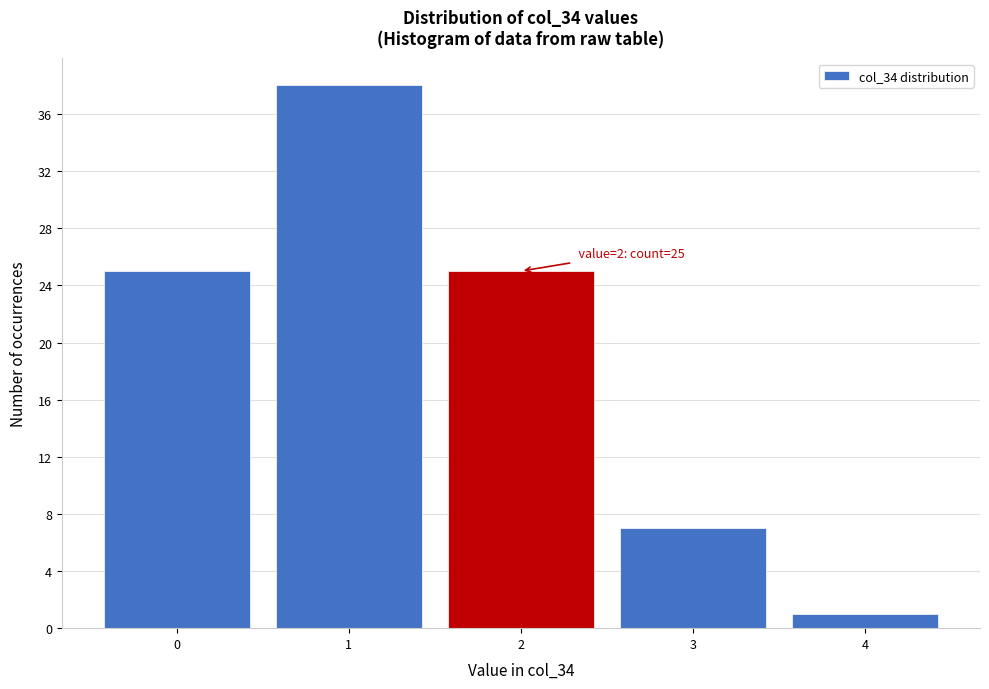

Which range on the x-axis has the tallest bar?

0.5 to 1.5